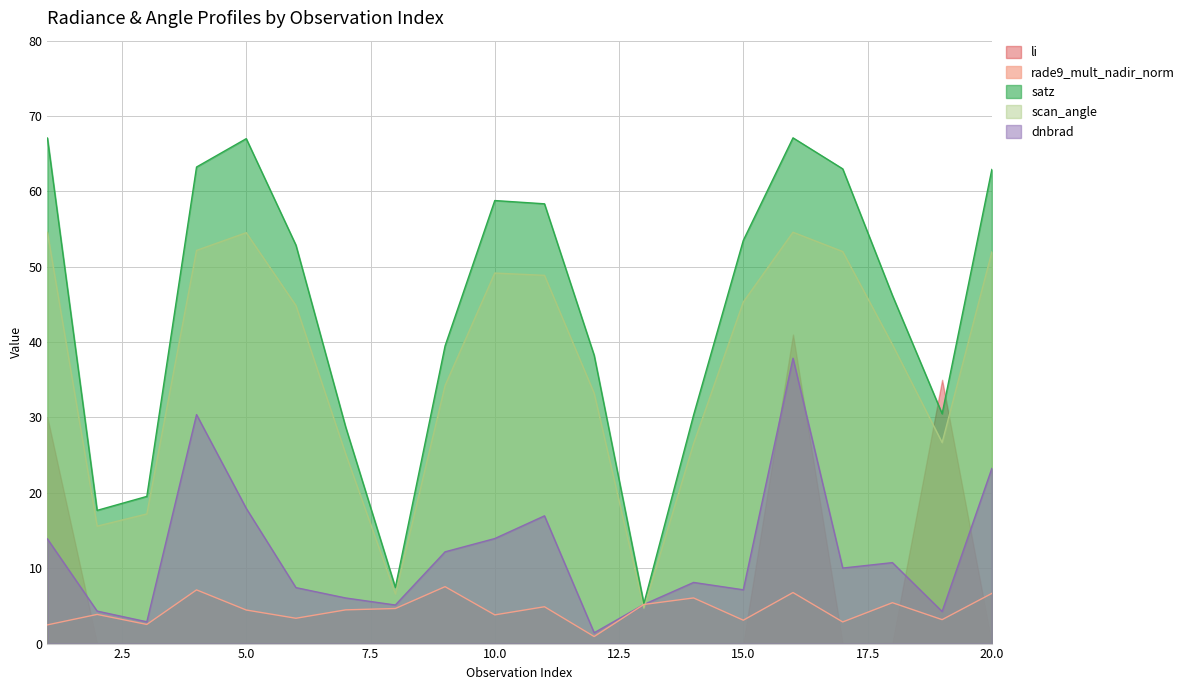

True or false: scan_angle and satz intersect in this chart.

False